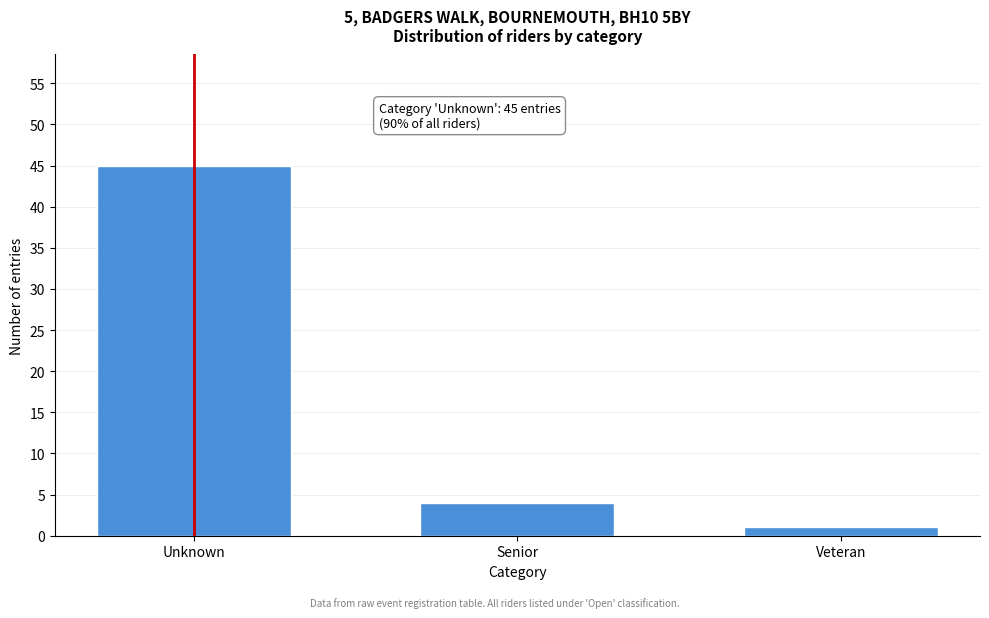

Reading left to right, transcribe all the data shown in this chart.

45	4	1